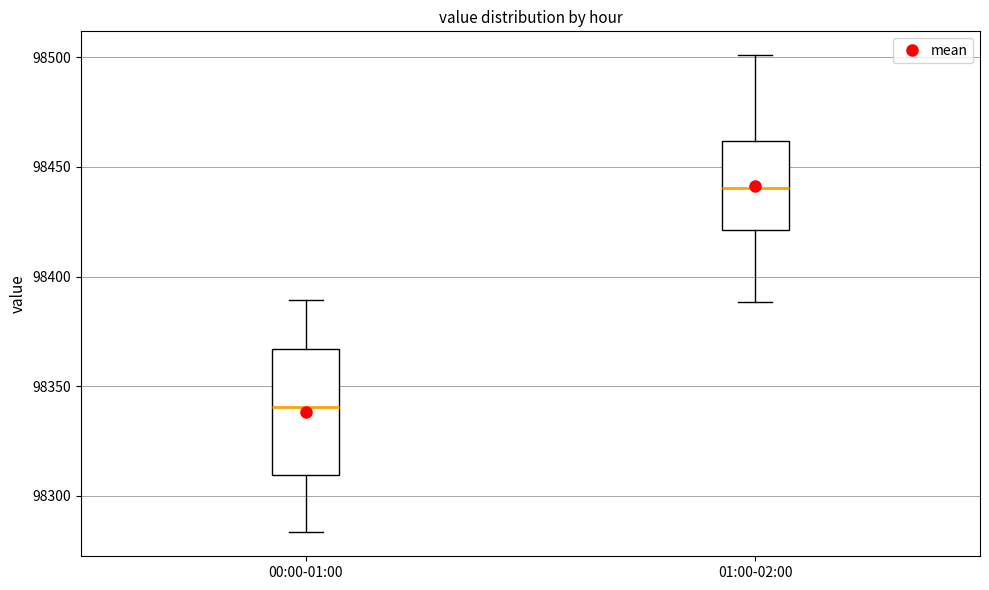

Which box's median line is the lowest?

00:00-01:00